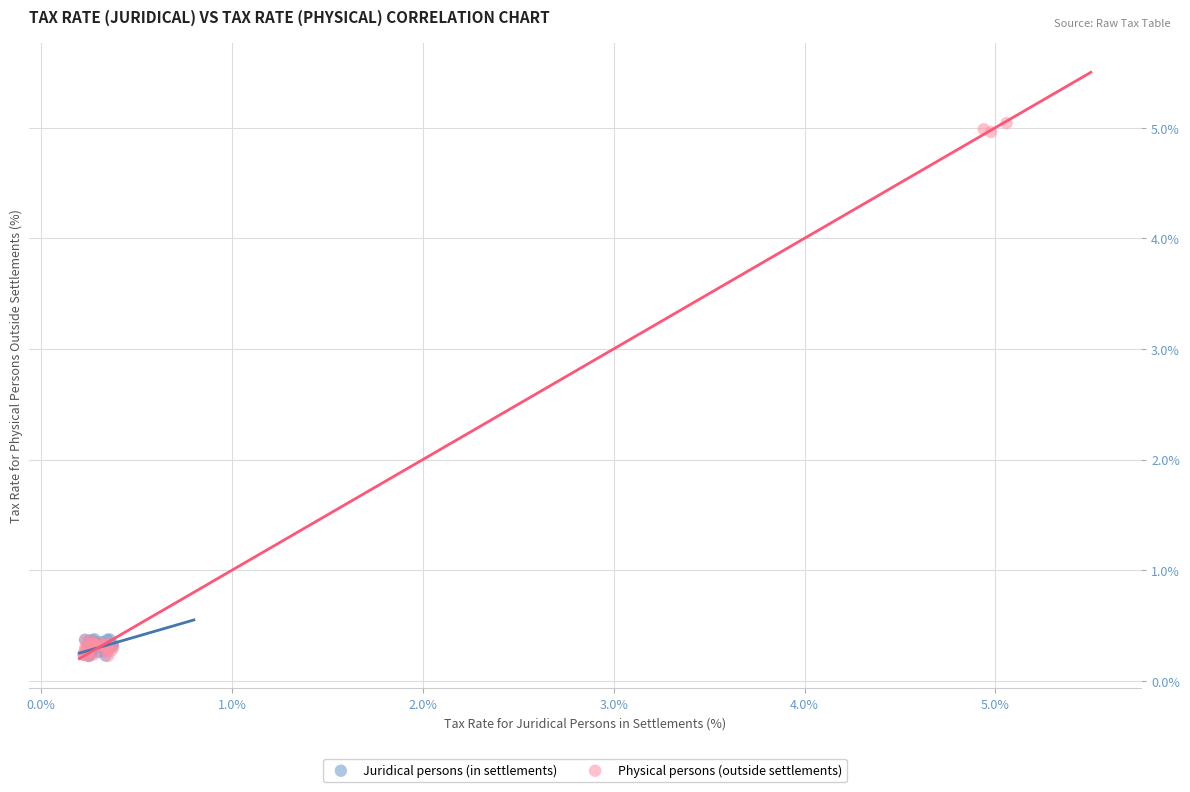

What are all the series names shown in the legend?

Juridical persons (in settlements), Physical persons (outside settlements)